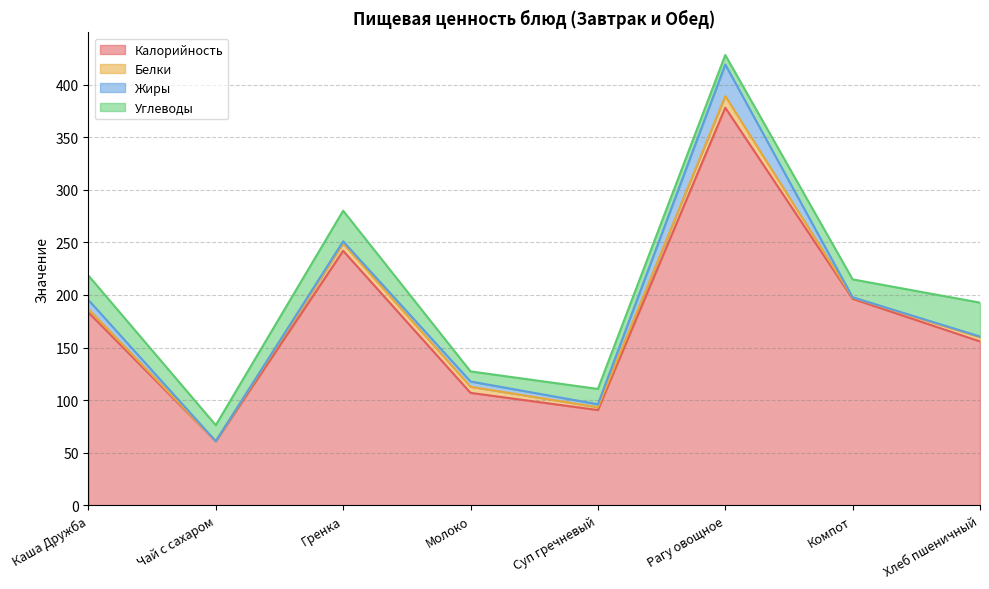

How many lines are shown in the chart?

4